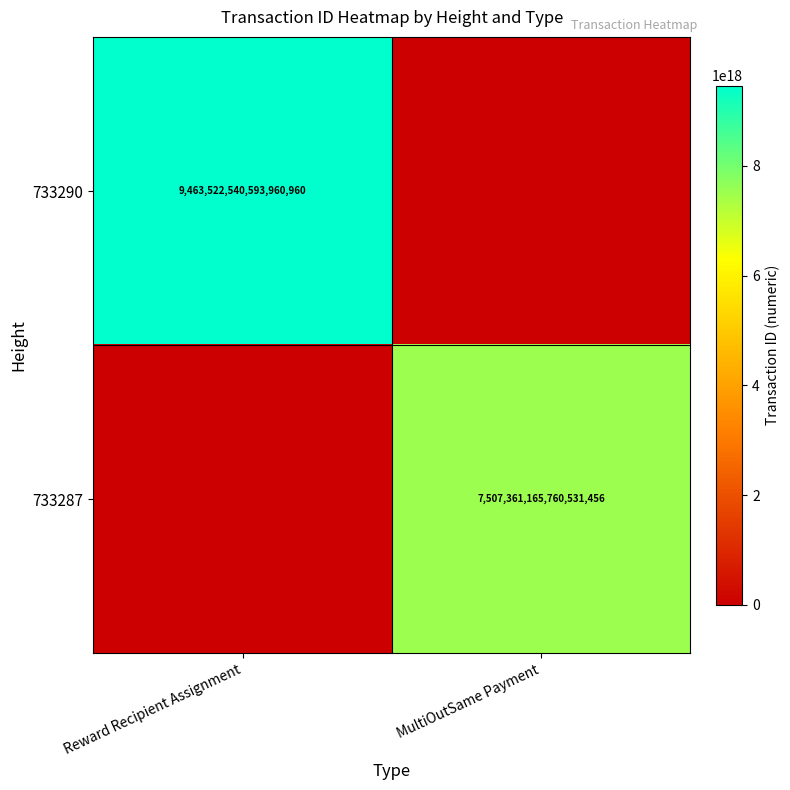

The 733287 series shows 7507361165760531456 at MultiOutSame Payment. True or false?

True